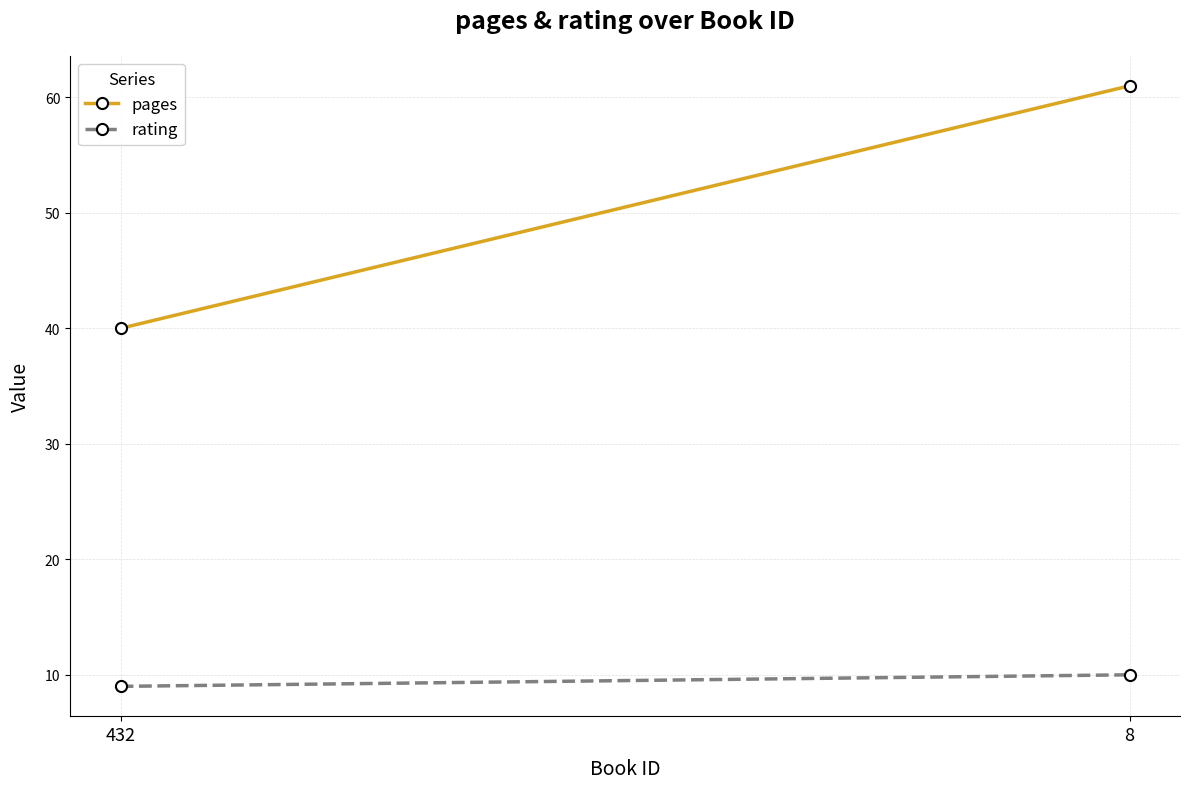

What is the sum of the pages values at 8 and 432?

101